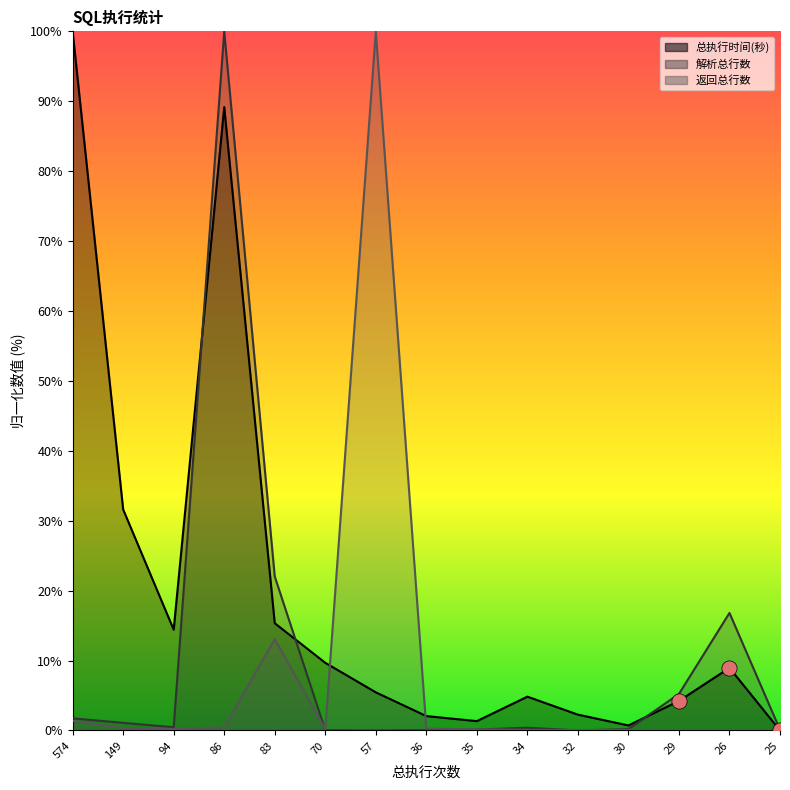

What are all the series names shown in the legend?

总执行时间(秒), 解析总行数, 返回总行数